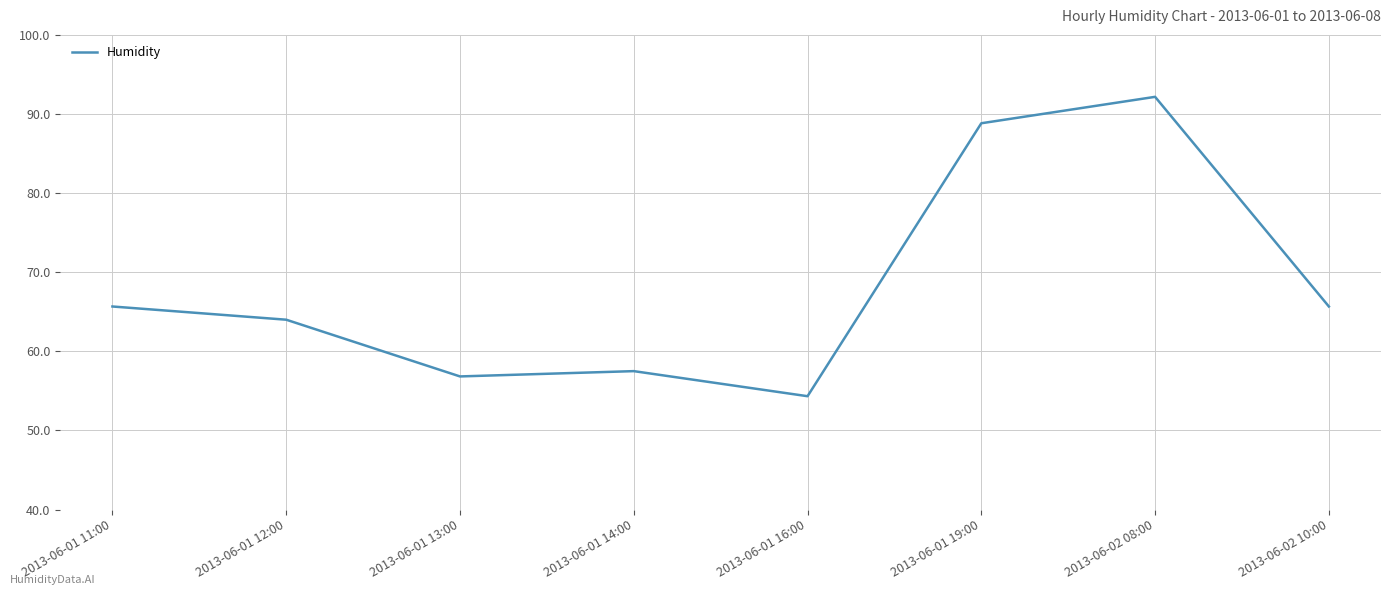

Which label corresponds to the largest value in the chart?

2013-06-02 08:00